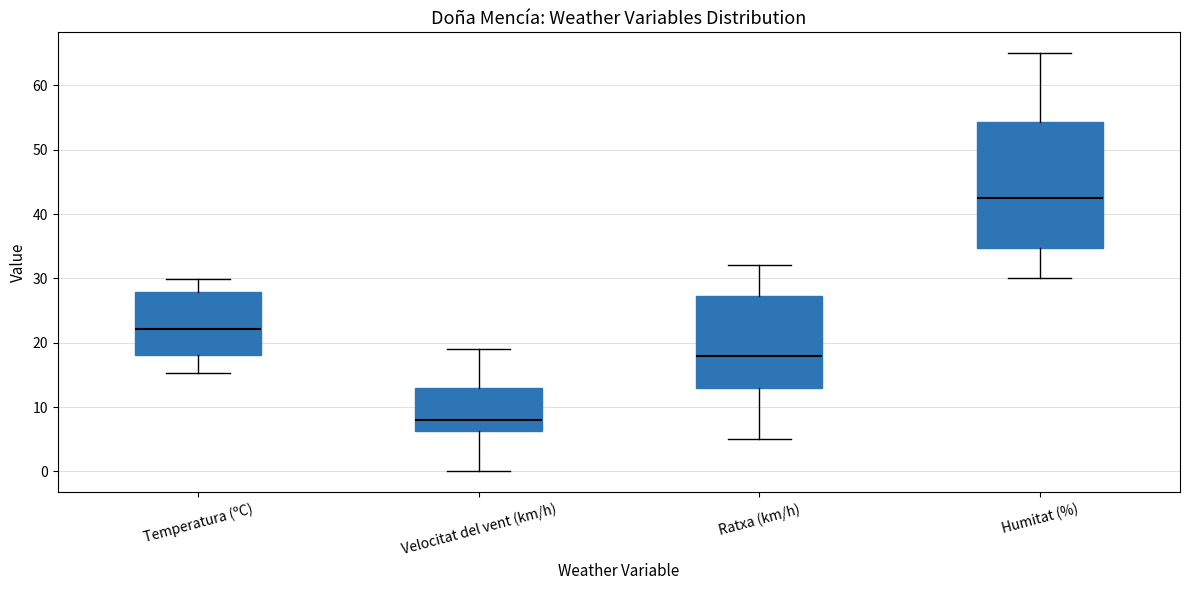

Reading left to right, read every box against the y-axis: the position of its median line, the range the box covers, and the ends of its whiskers. The values are not printed on the chart, so give them approximately, as read against the axis.

Temperatura (ºC): median 22, box 18 to 28, whiskers 15 to 30
Velocitat del vent (km/h): median 8, box 6 to 13, whiskers 0 to 19
Ratxa (km/h): median 18, box 13 to 27, whiskers 5 to 32
Humitat (%): median 43, box 35 to 54, whiskers 30 to 65